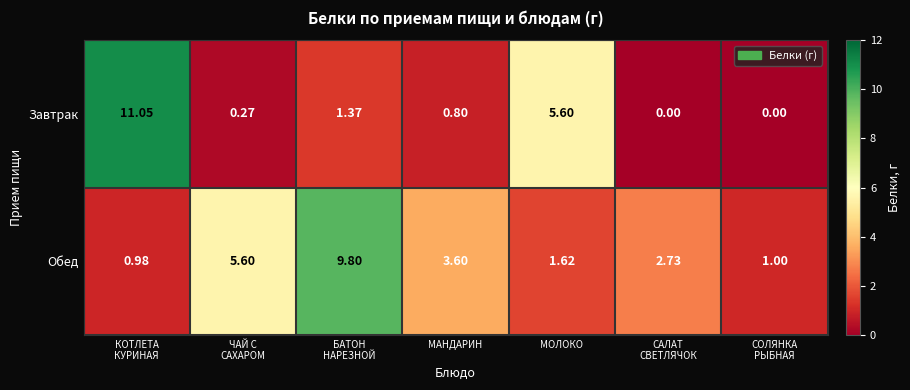

List the series in order of their peak value, highest first.

Завтрак, Обед